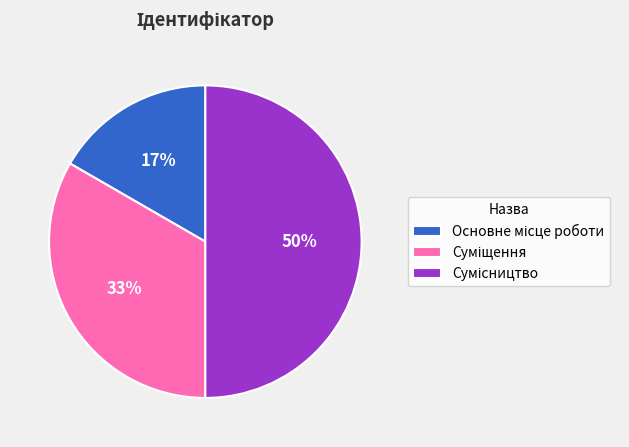

To the nearest percent, what is the difference between the largest and smallest slice percentages?

33%